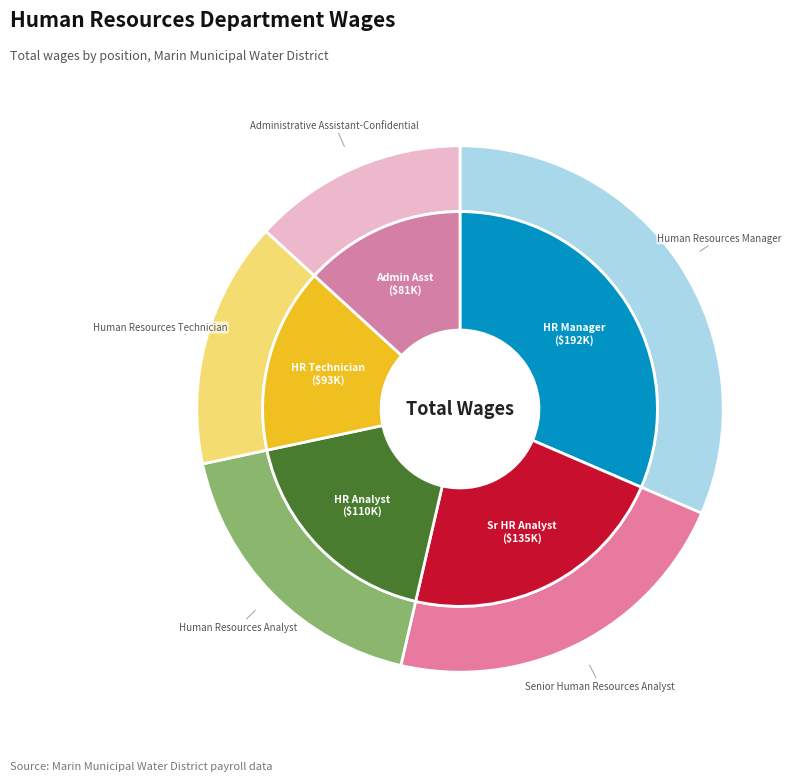

To the nearest percent, what is the difference between the Human Resources Analyst and Human Resources Technician slice percentages?

3%